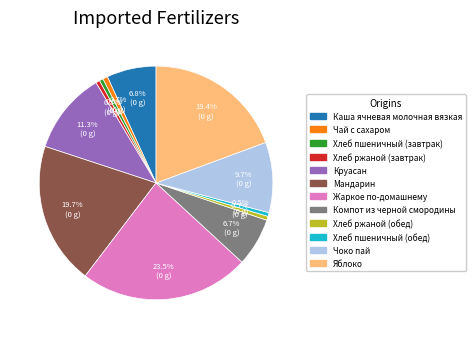

Is Хлеб пшеничный (завтрак) the majority of the pie?

No